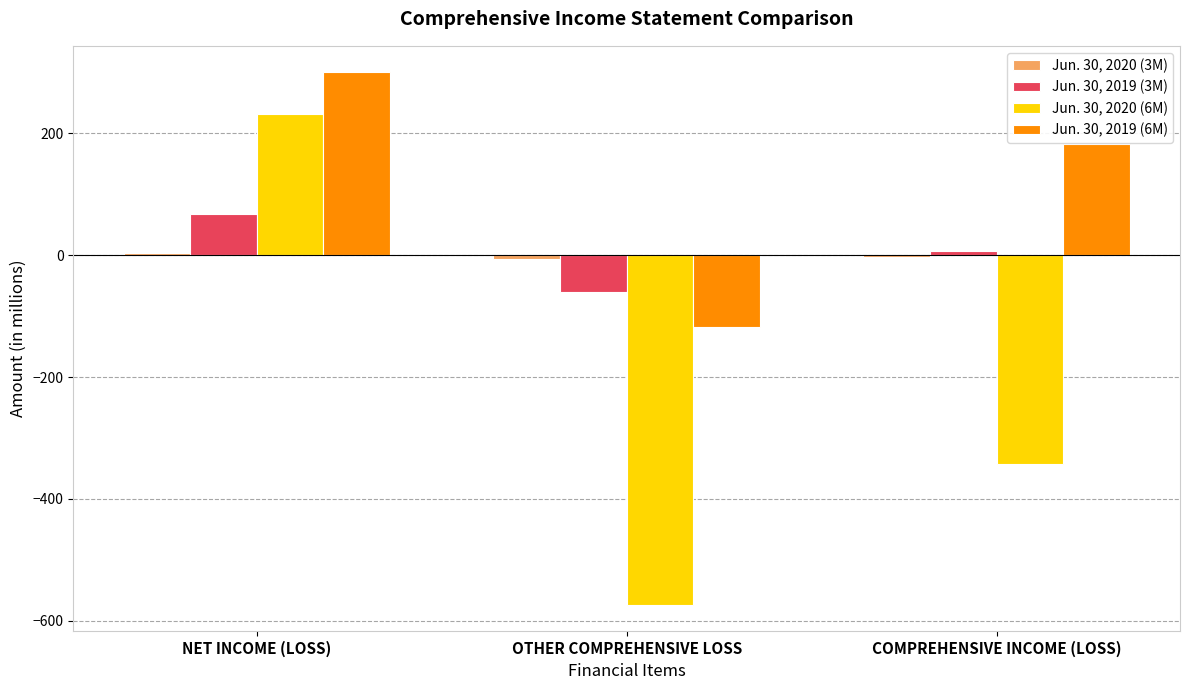

Does the chart contain stacked bars?

No